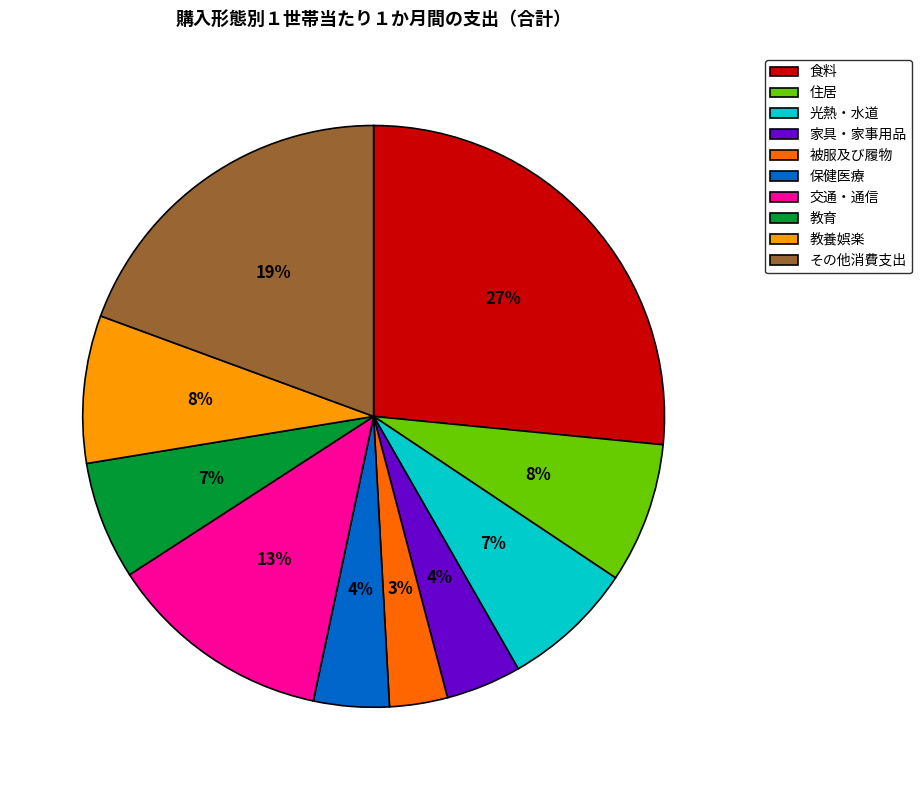

Which has a higher value, 食料 or その他消費支出?

食料